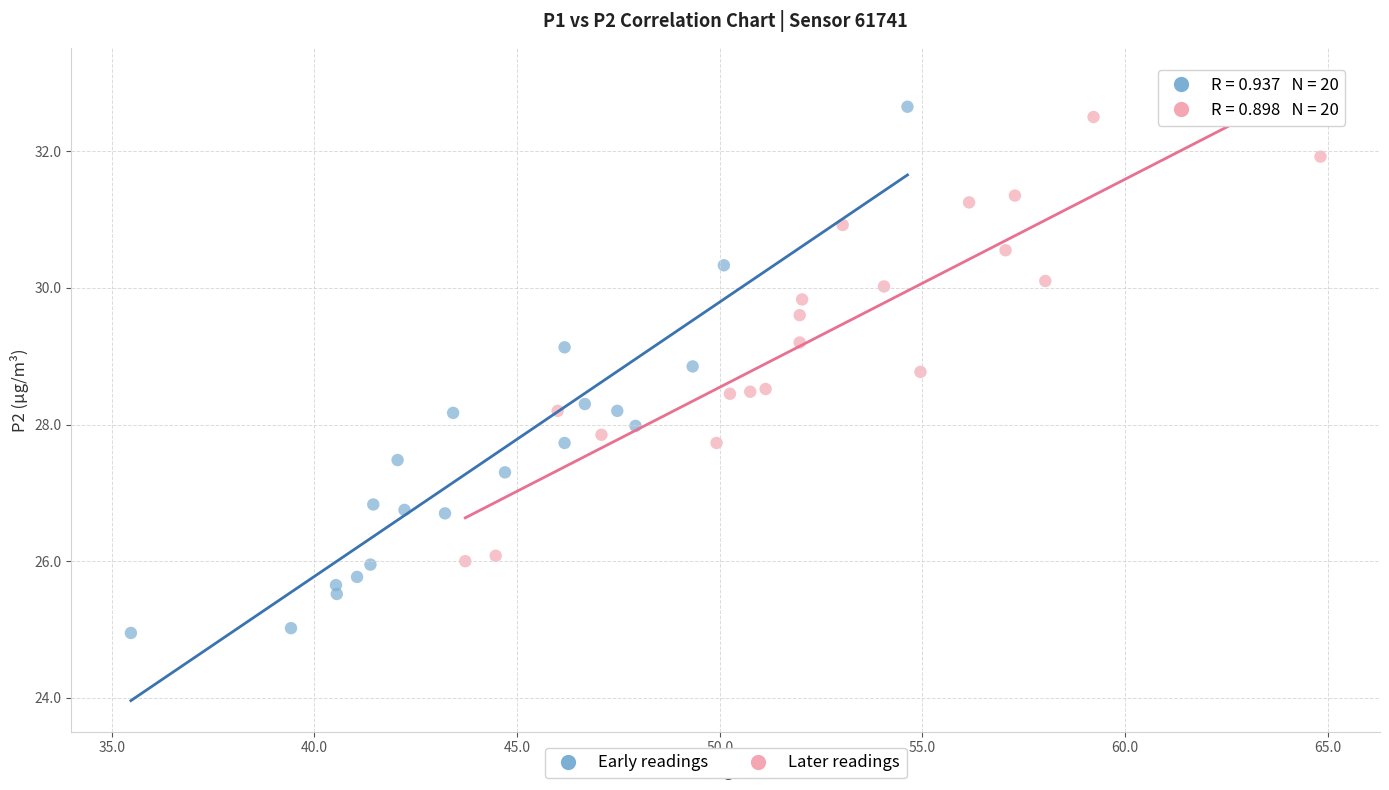

What are all the series names shown in the legend?

Early readings, Later readings